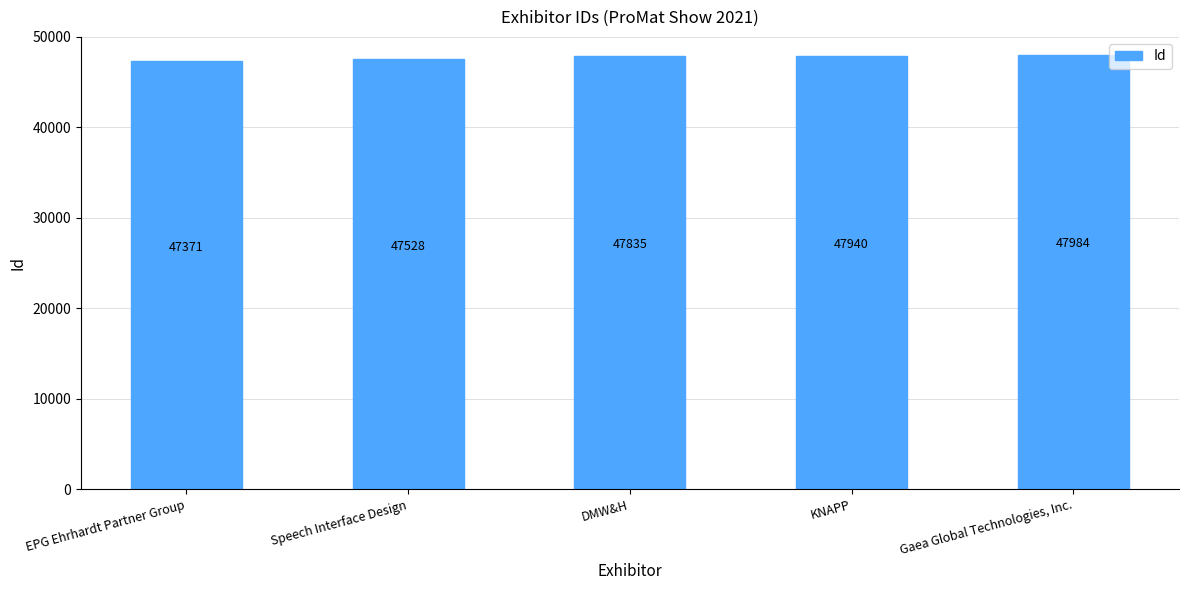

Between KNAPP and Speech Interface Design, which is larger?

KNAPP